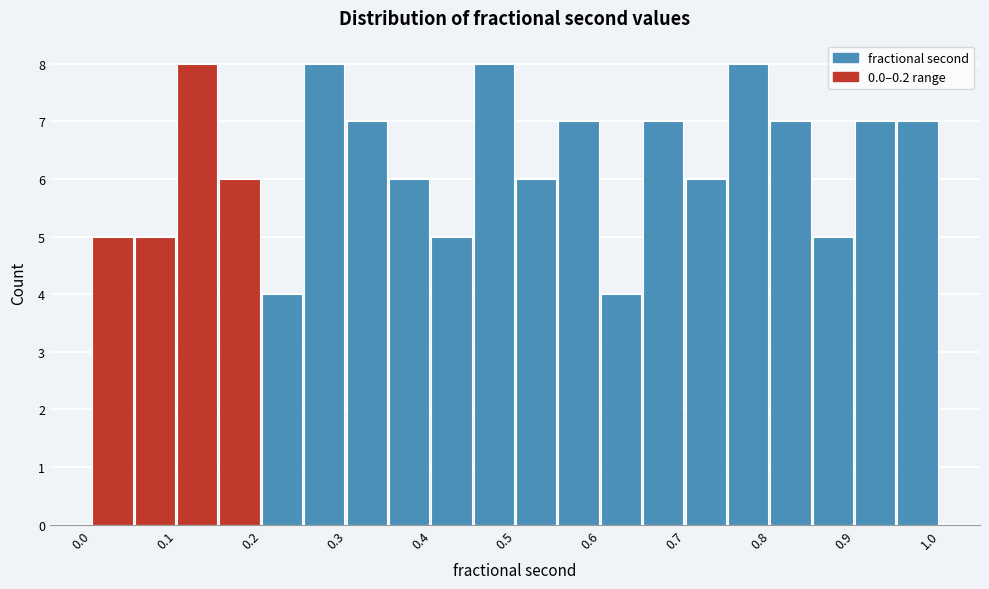

Reading left to right, list every bar in this chart as the range it spans on the x-axis followed by its height. The values are not printed on the chart, so give them approximately, as read against the axis.

0.00 to 0.05: 5
0.05 to 0.10: 5
0.10 to 0.15: 8
0.15 to 0.20: 6
0.20 to 0.25: 4
0.25 to 0.30: 8
0.30 to 0.35: 7
0.35 to 0.40: 6
0.40 to 0.45: 5
0.45 to 0.50: 8
0.50 to 0.55: 6
0.55 to 0.60: 7
0.60 to 0.65: 4
0.65 to 0.70: 7
0.70 to 0.75: 6
0.75 to 0.80: 8
0.80 to 0.85: 7
0.85 to 0.90: 5
0.90 to 0.95: 7
0.95 to 1.00: 7